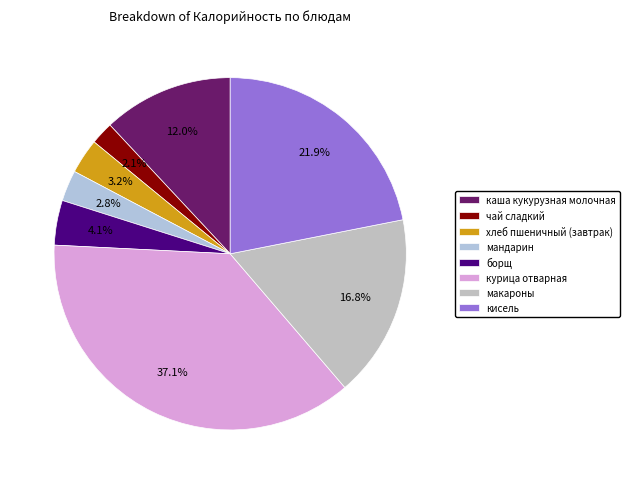

To the nearest percent, what is the difference between the хлеб пшеничный (завтрак) and борщ slice percentages?

1%